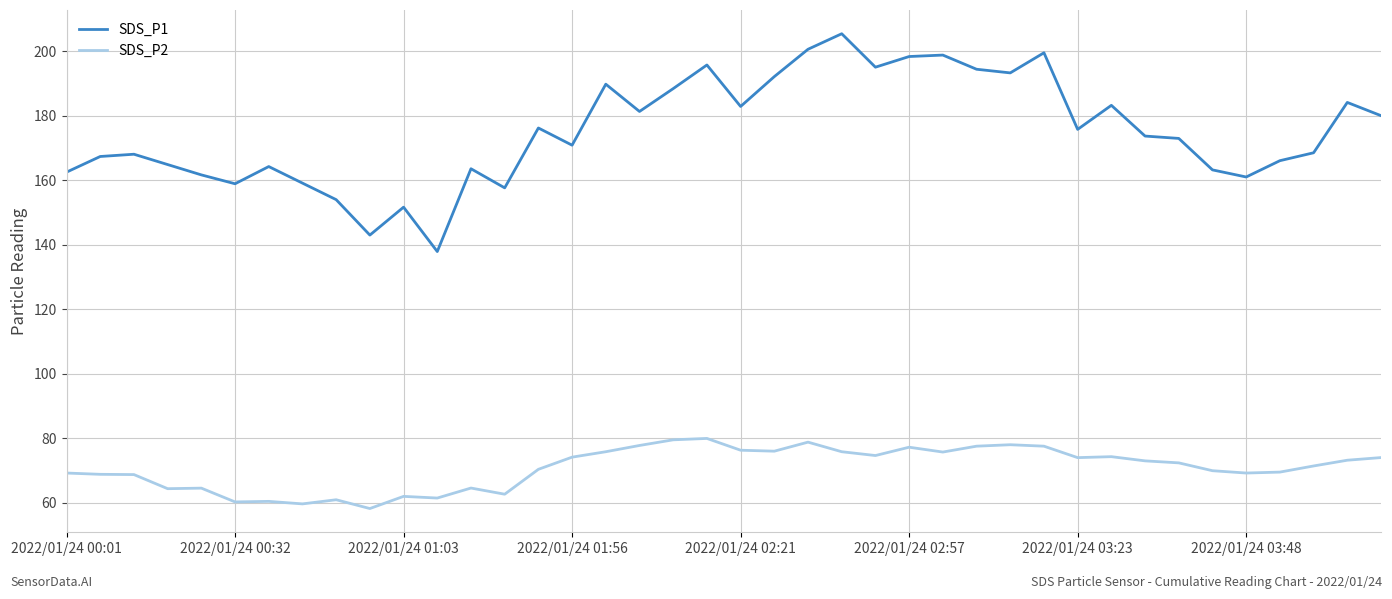

List the series in order of their peak value, highest first.

SDS_P1, SDS_P2